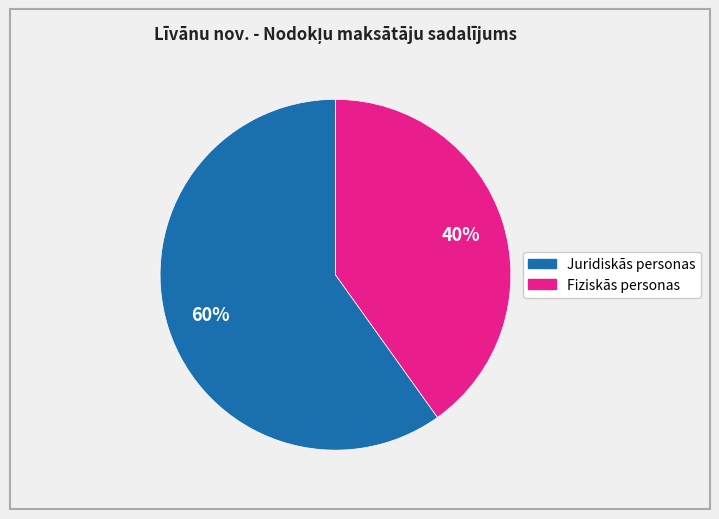

To the nearest percent, what percentage of the pie is Juridiskās personas?

60%